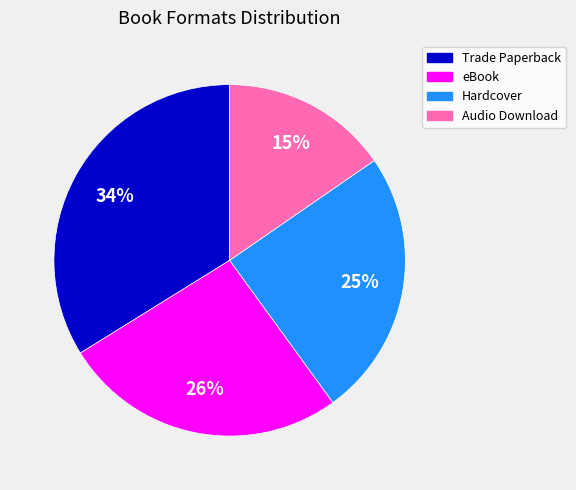

Do Hardcover and Trade Paperback together represent more than half of the pie?

Yes